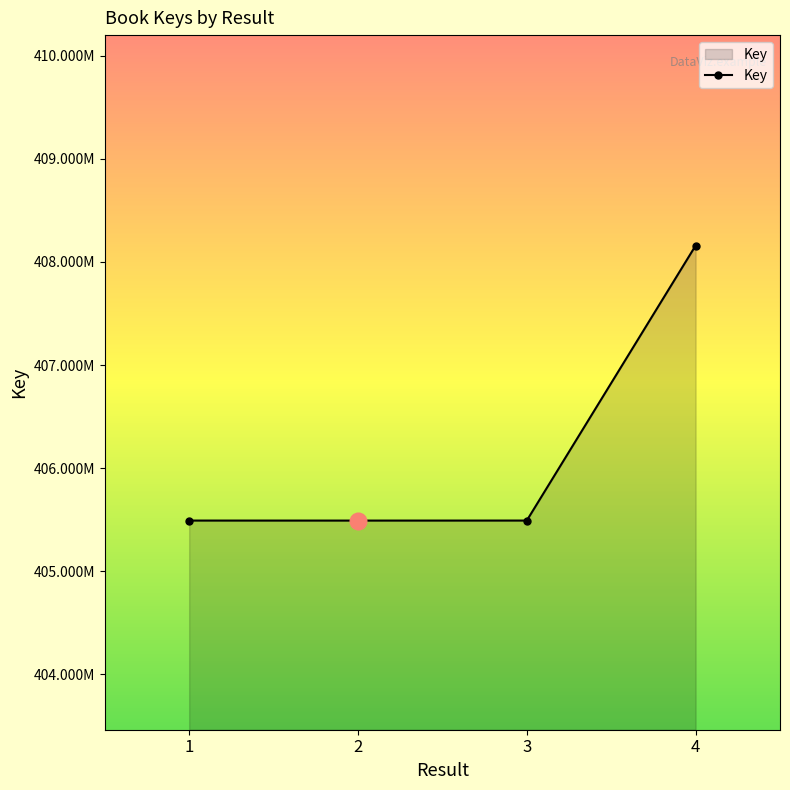

Reading left to right, list all the values displayed in this chart.

405492154	405491944	405492230	408157520